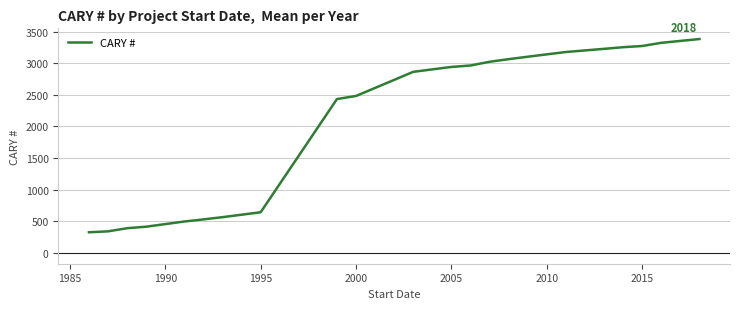

What is the difference between the maximum and minimum values?

3053.0